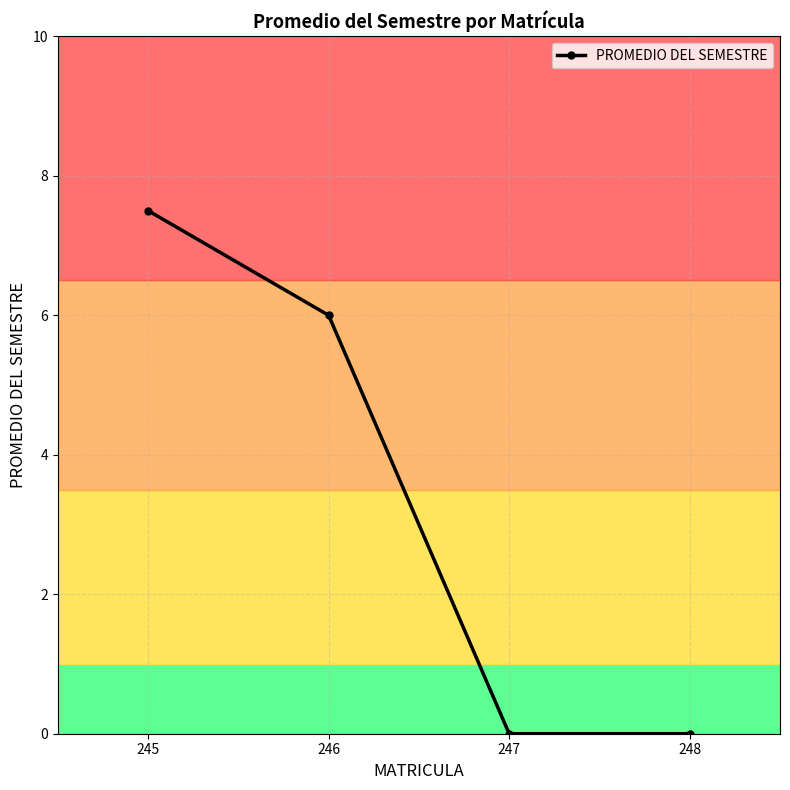

How many values are below 6?

2